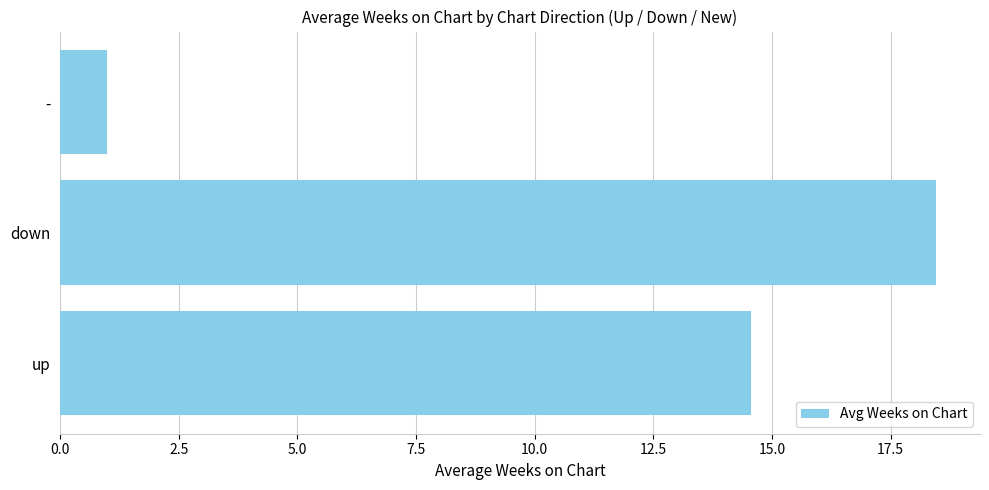

Rank the categories by value from lowest to highest.

-, up, down